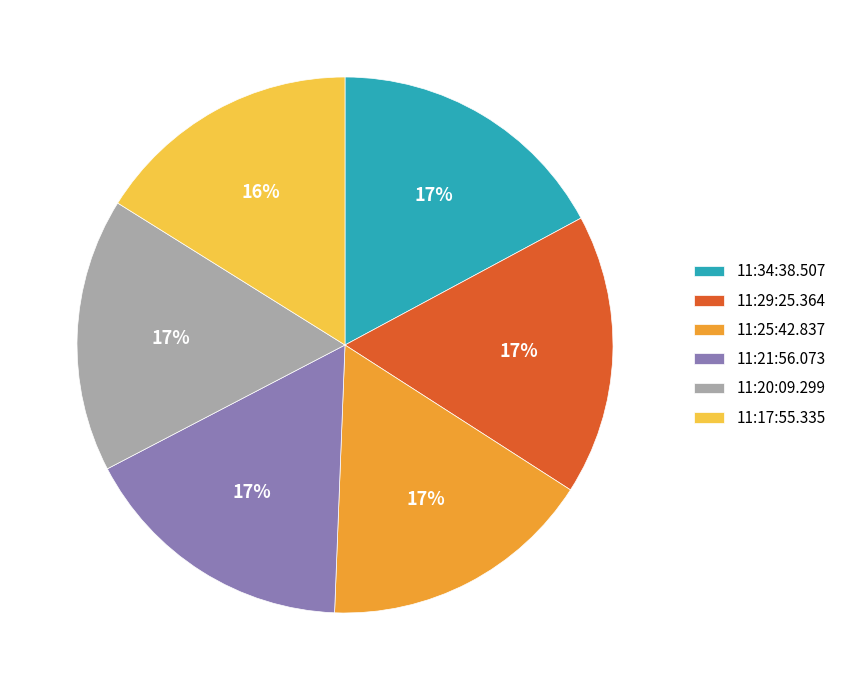

Count the number of slices in the pie.

6